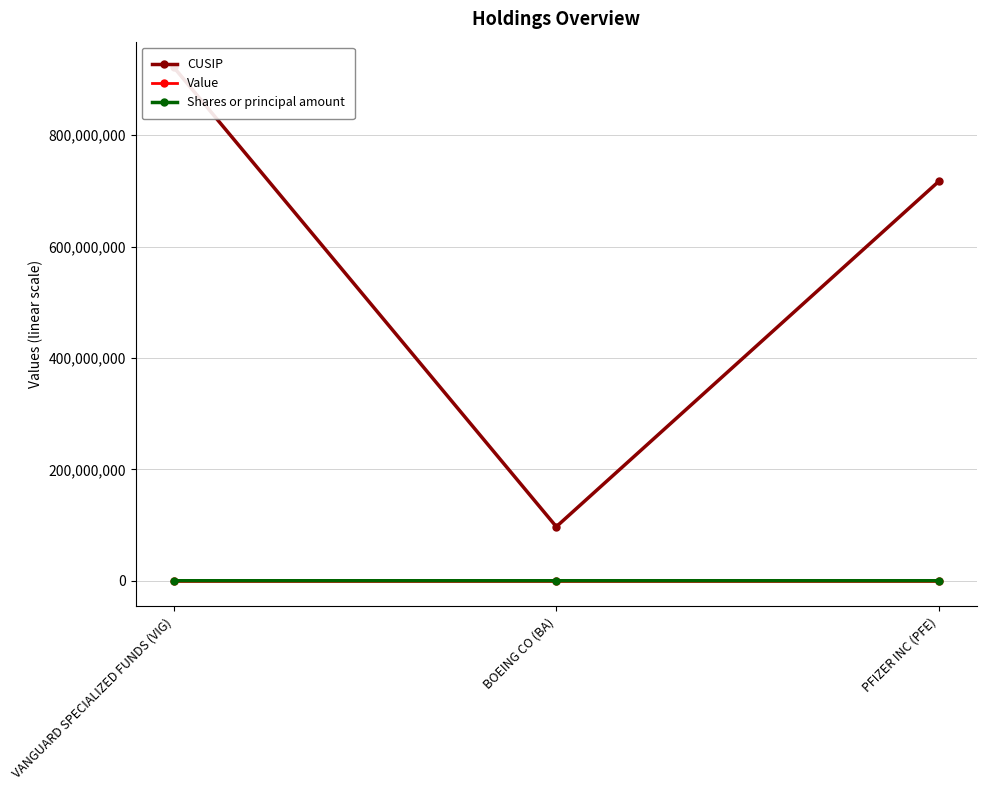

What is the value of the Value point at the 3rd from the left?

216